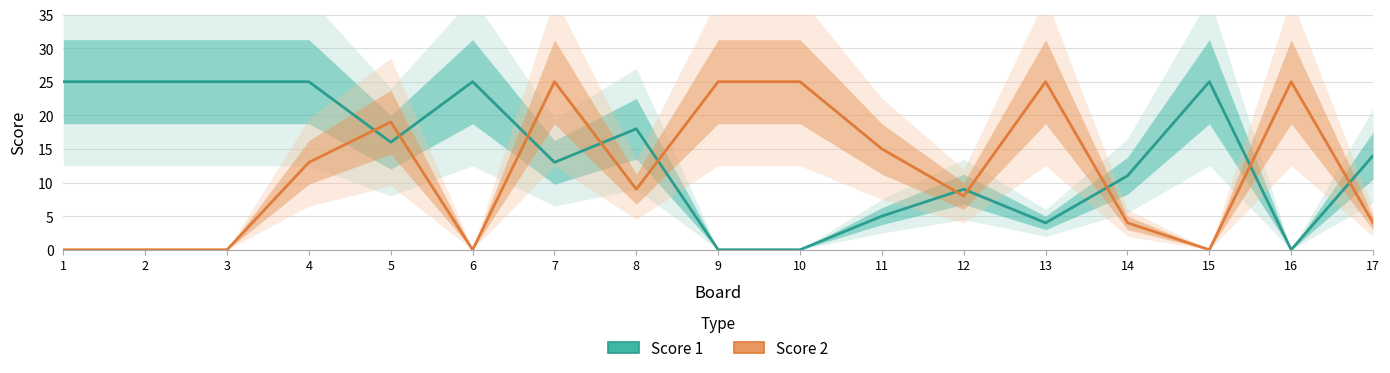

Reading left to right, extract all data points from this chart.

Score 1: 1=25	2=25	3=25	4=25	5=16	6=25	7=13	8=18	9=0	10=0	11=5	12=9	13=4	14=11	15=25	16=0	17=14
Score 2: 1=0	2=0	3=0	4=13	5=19	6=0	7=25	8=9	9=25	10=25	11=15	12=8	13=25	14=4	15=0	16=25	17=4